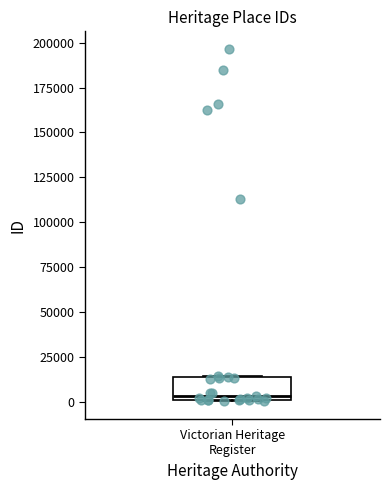

Read this box plot against the y-axis: the position of the median line, the range covered by the box, and the ends of both whiskers. The values are not printed on the chart, so give them approximately, as read against the axis.

median 5000, box 0 to 15000, whiskers 0 to 15000